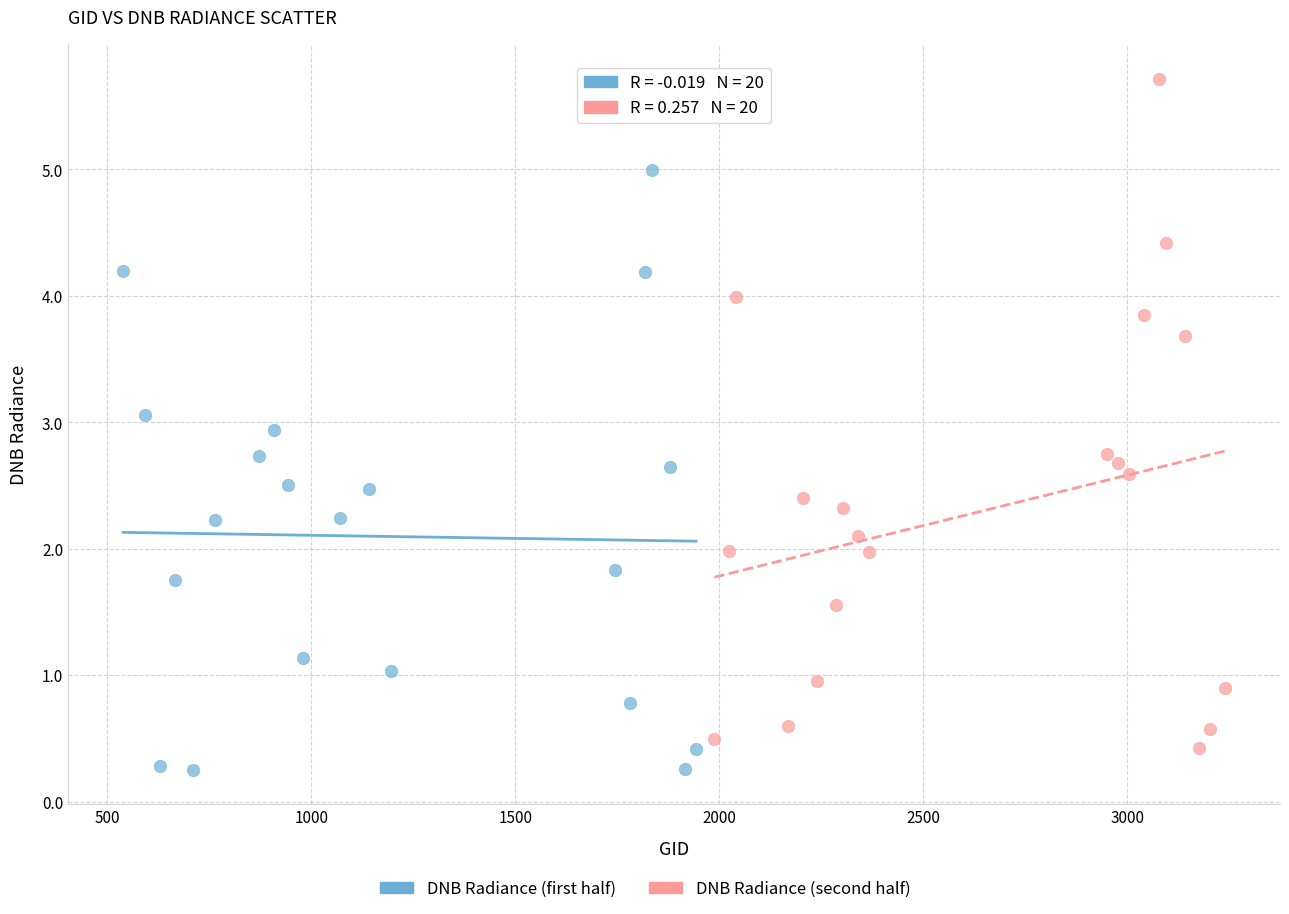

Which series reaches the maximum Y coordinate?

DNB Radiance (second half)